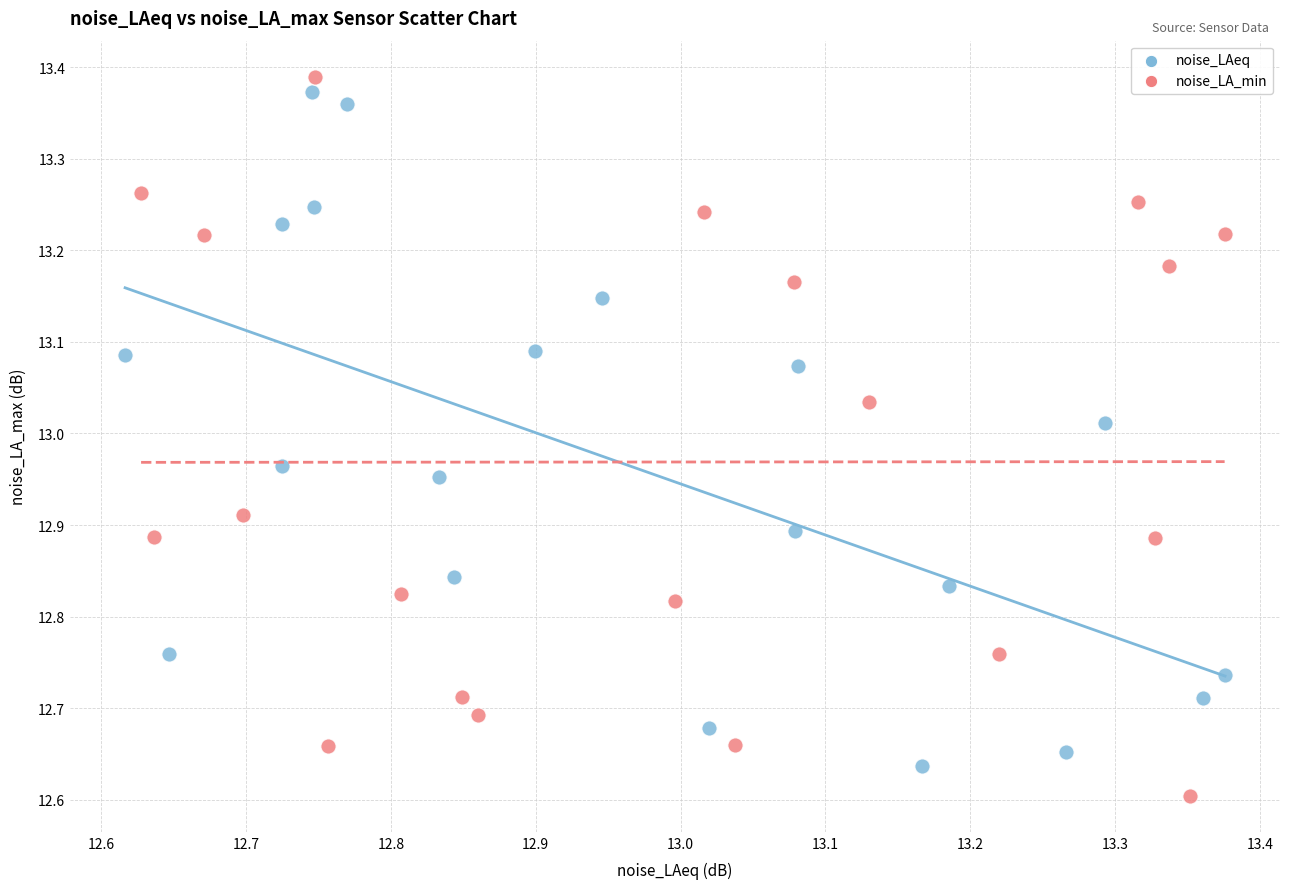

What are all the series names shown in the legend?

noise_LAeq, noise_LA_min